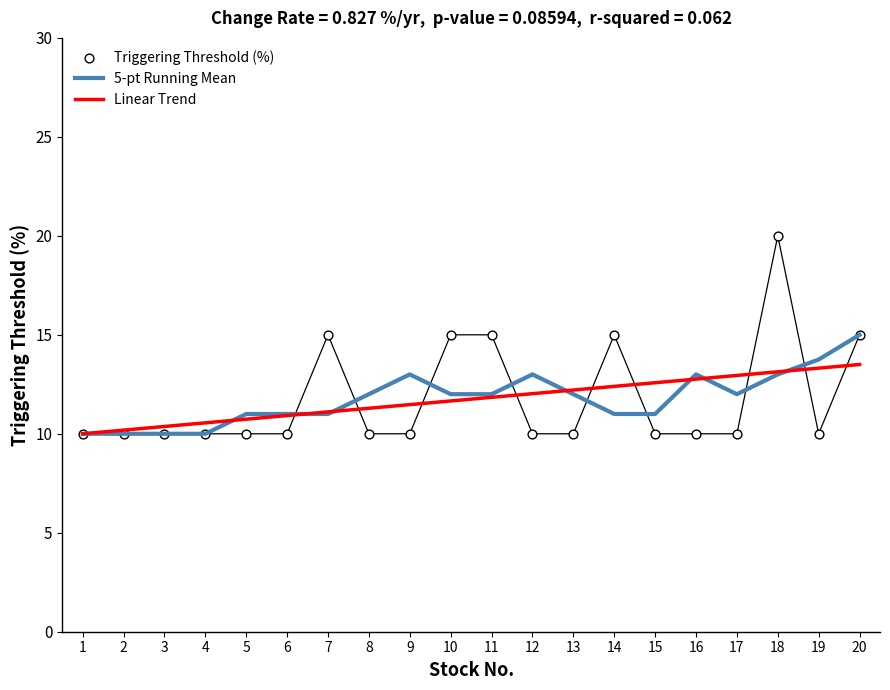

At which category is the sum across all series the highest?

18